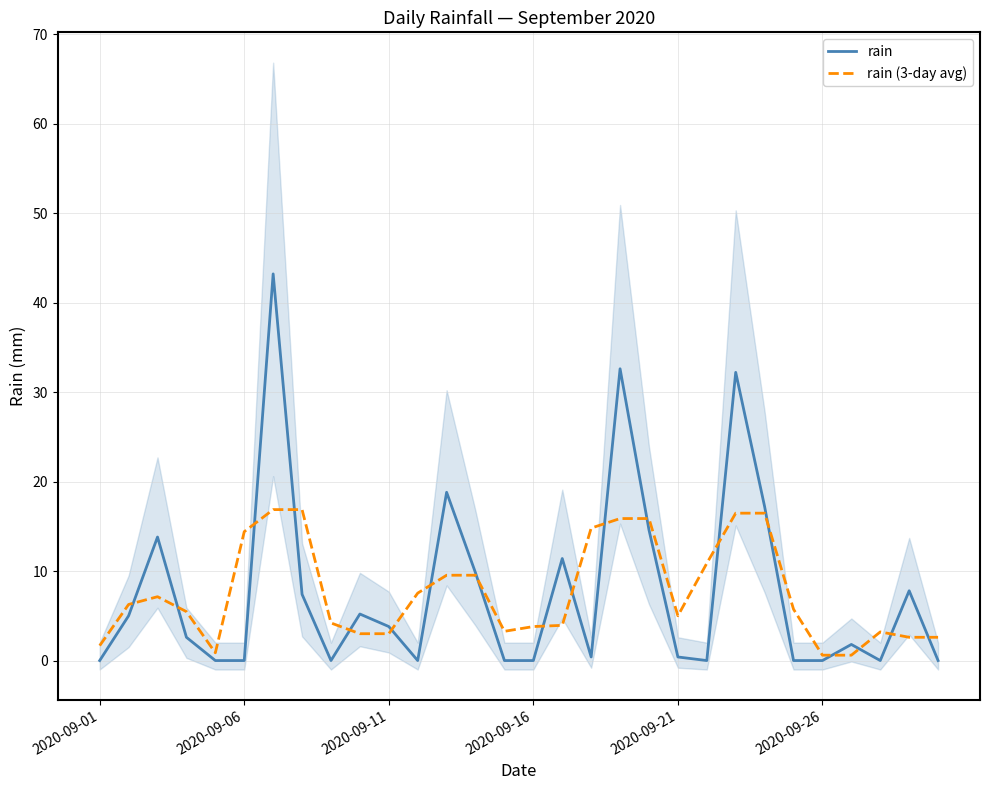

The rain (3-day avg) series shows 0.6 at 2020-09-26. True or false?

True